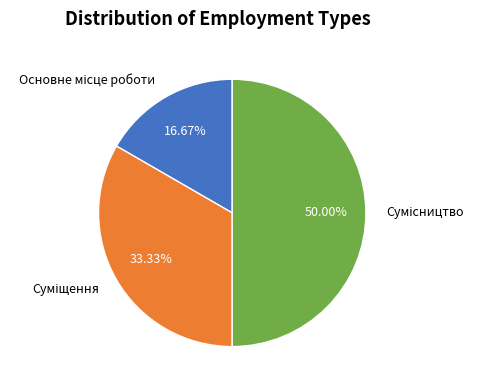

How many slices are in this pie chart?

3